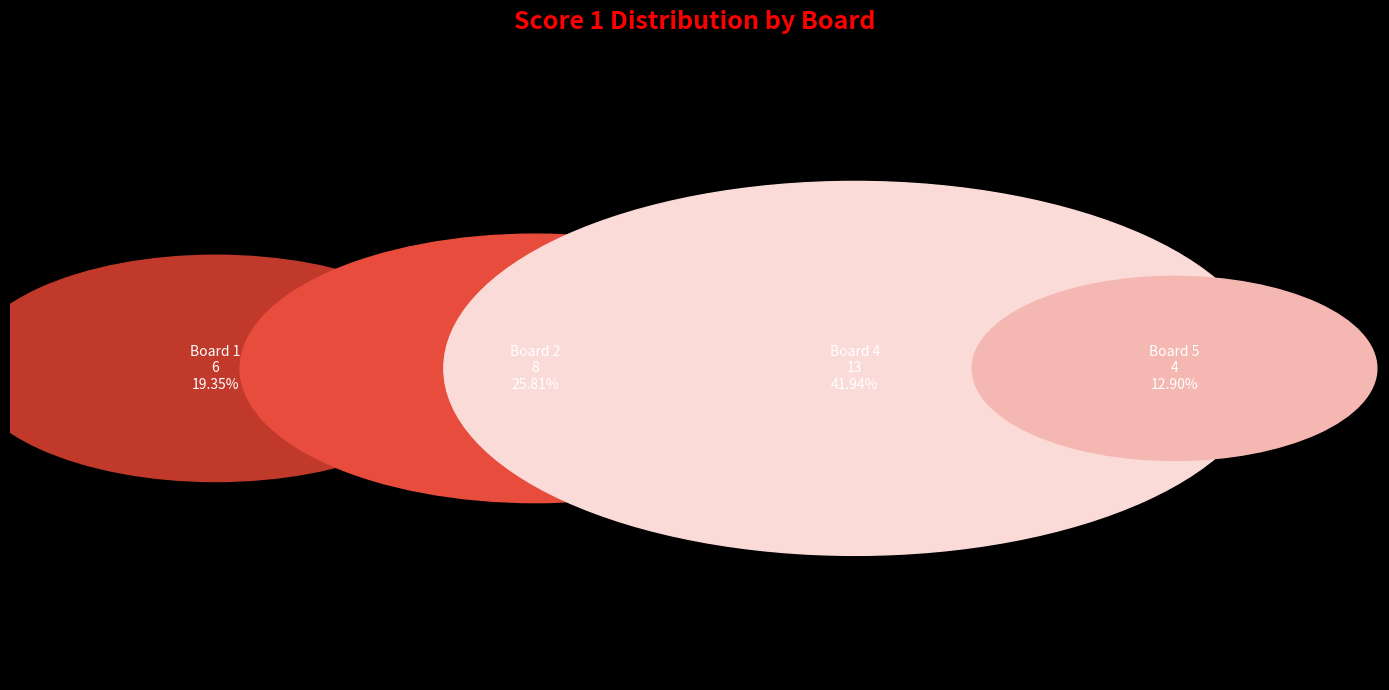

What is the ratio of the value at Board 5 to the value at Board 1?

0.7